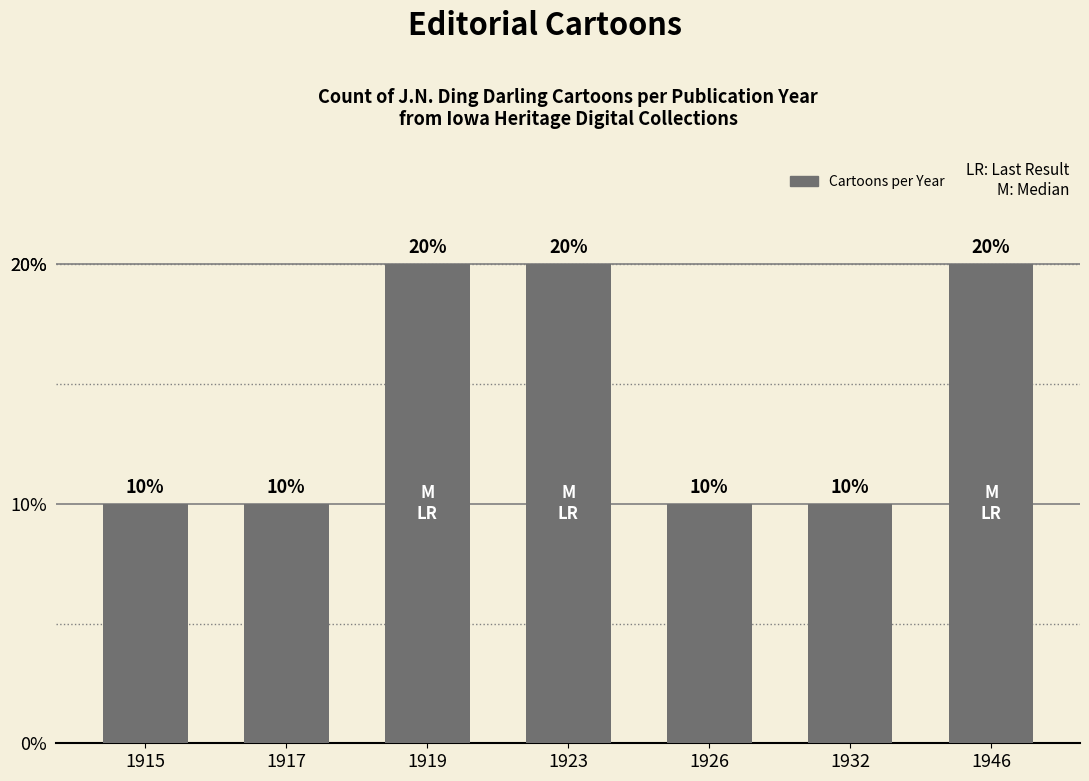

Reading left to right, transcribe all the data shown in this chart.

10	10	20	20	10	10	20